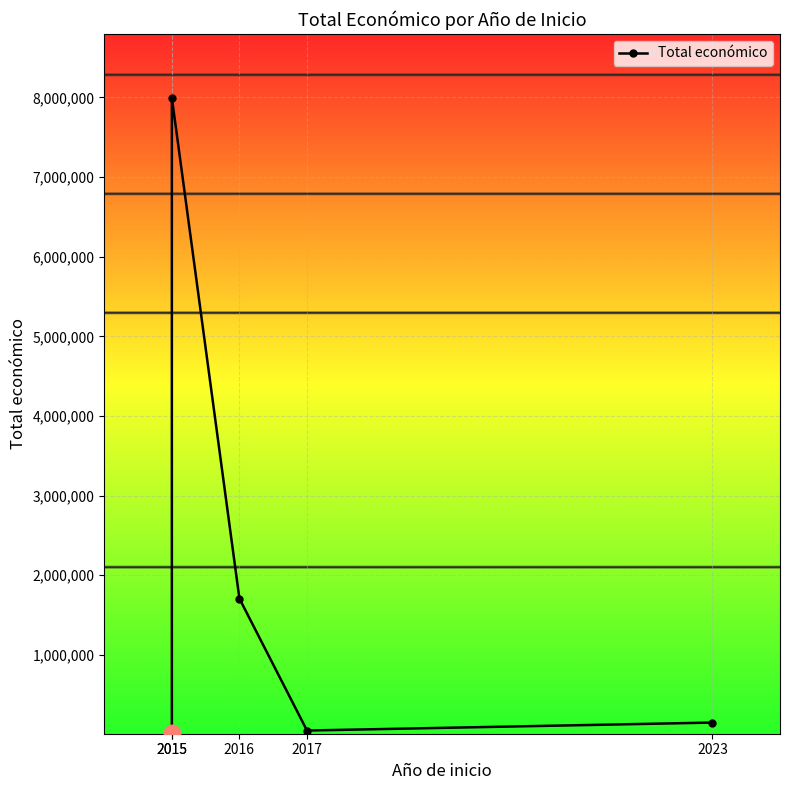

Rank the categories by value from highest to lowest.

2015, 2016, 2023, 2017, 2015